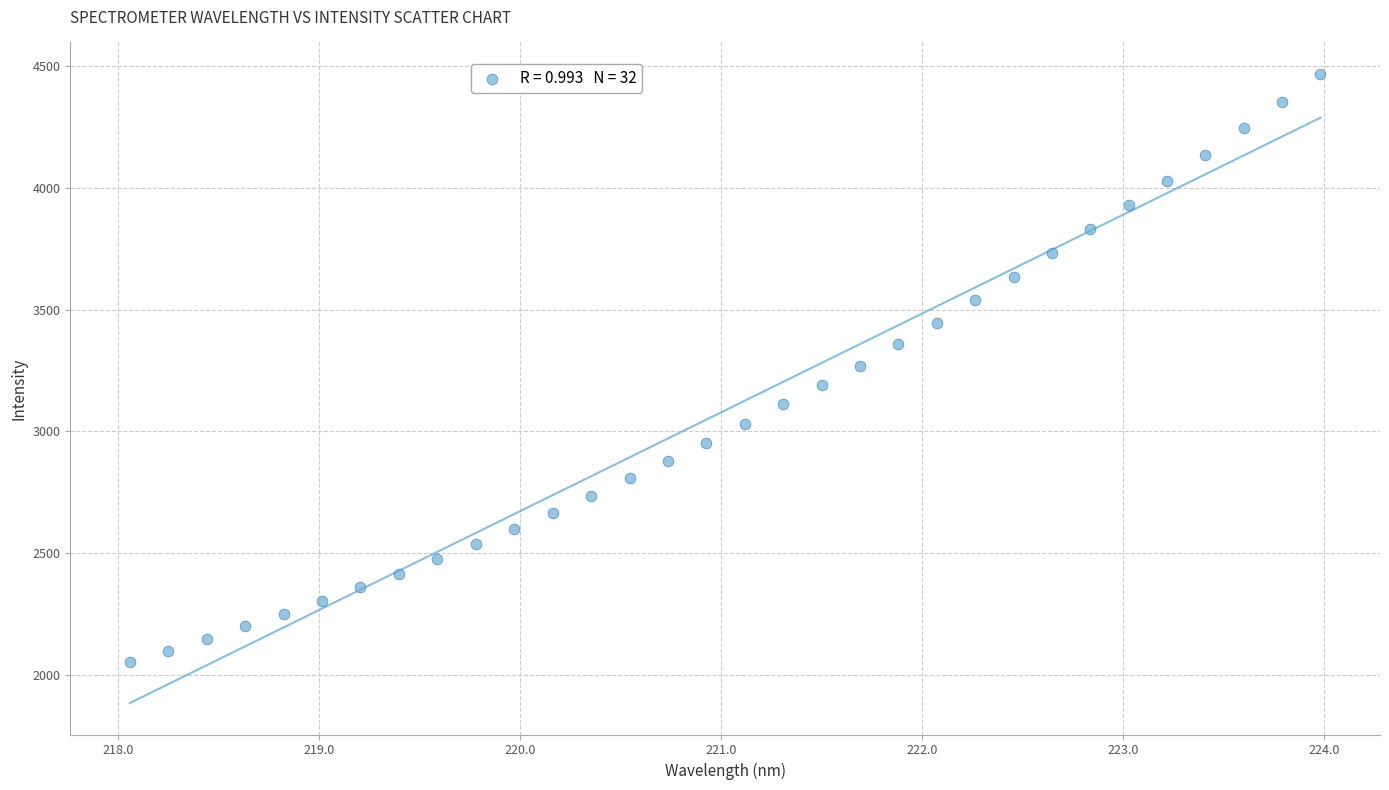

What is the range of X values (max minus min)?

5.9